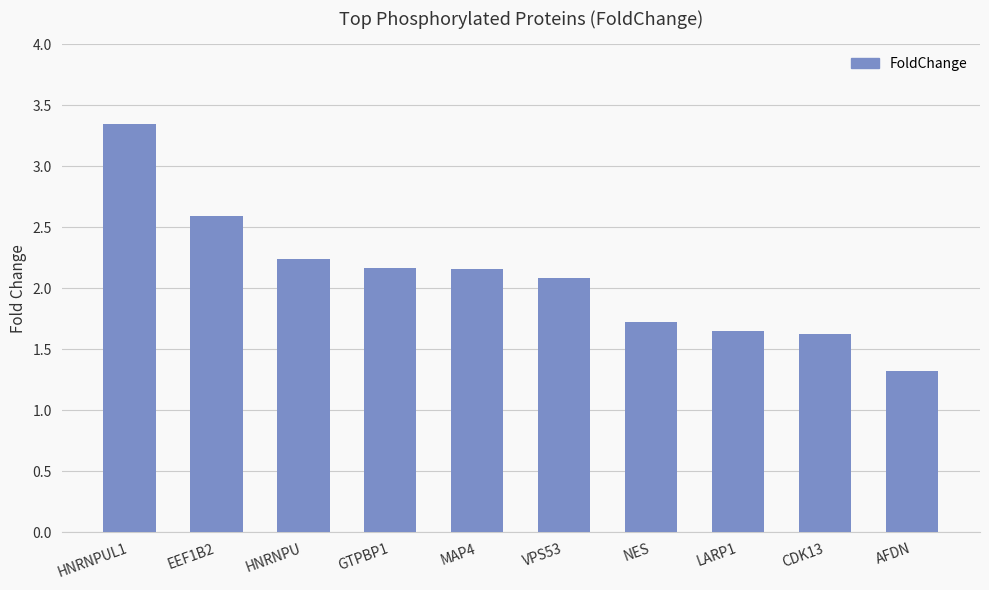

Is it true that the value at EEF1B2 is 2.6?

True